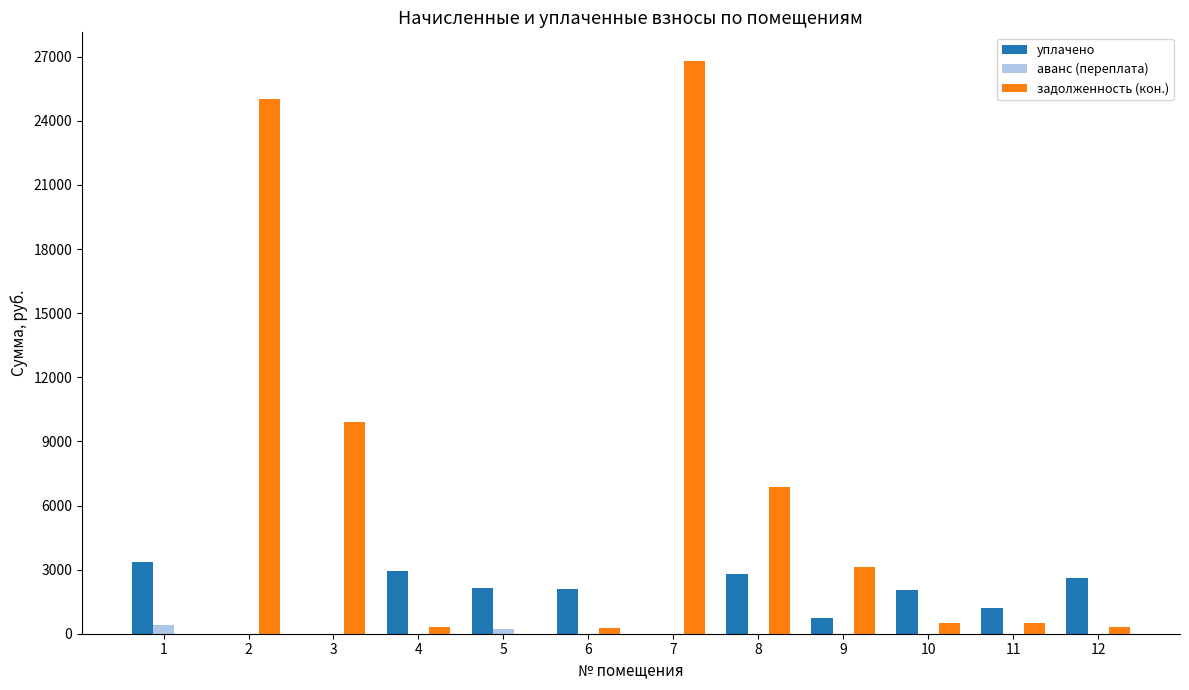

Which series changed the most between 2 and 6?

задолженность (кон.)